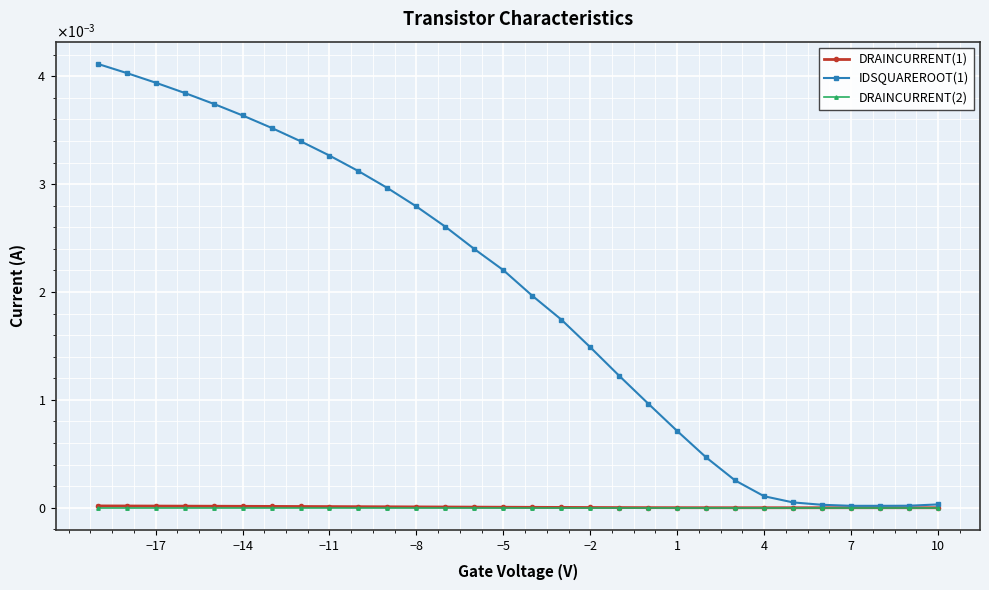

How many lines are shown in the chart?

3